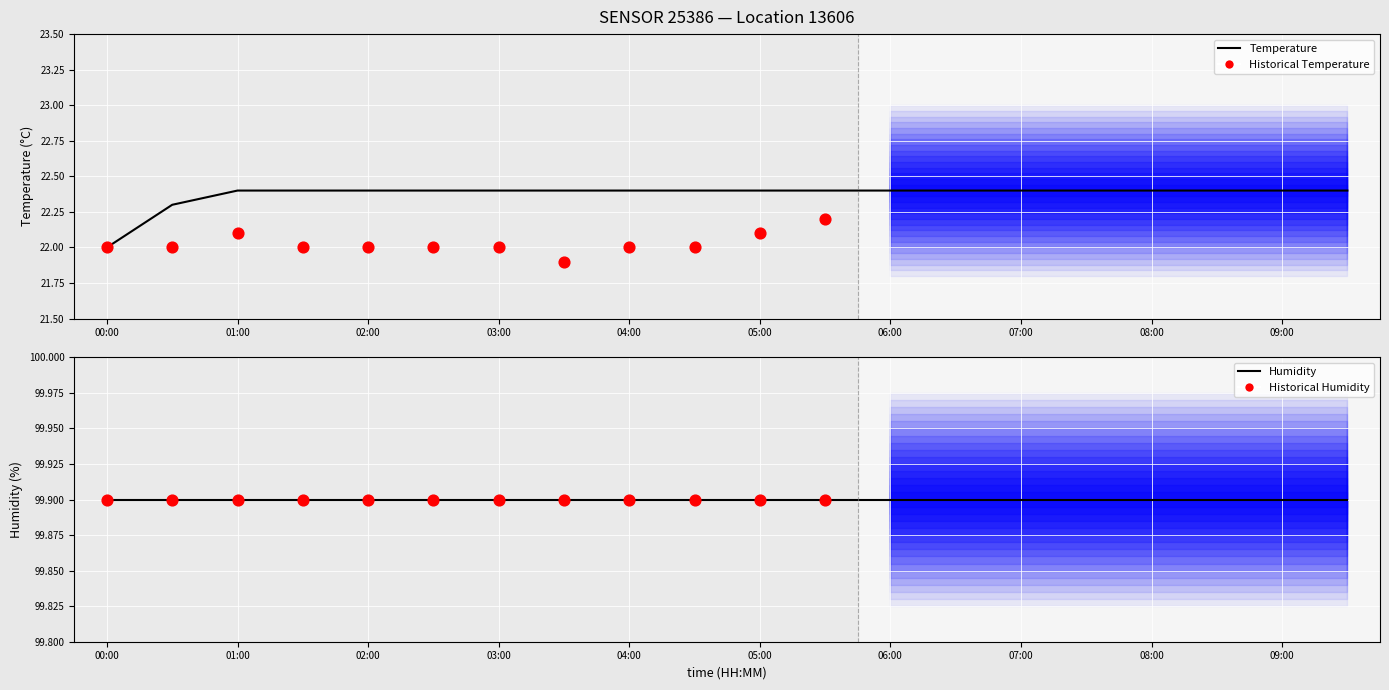

Which series reaches the minimum Y coordinate?

temperature